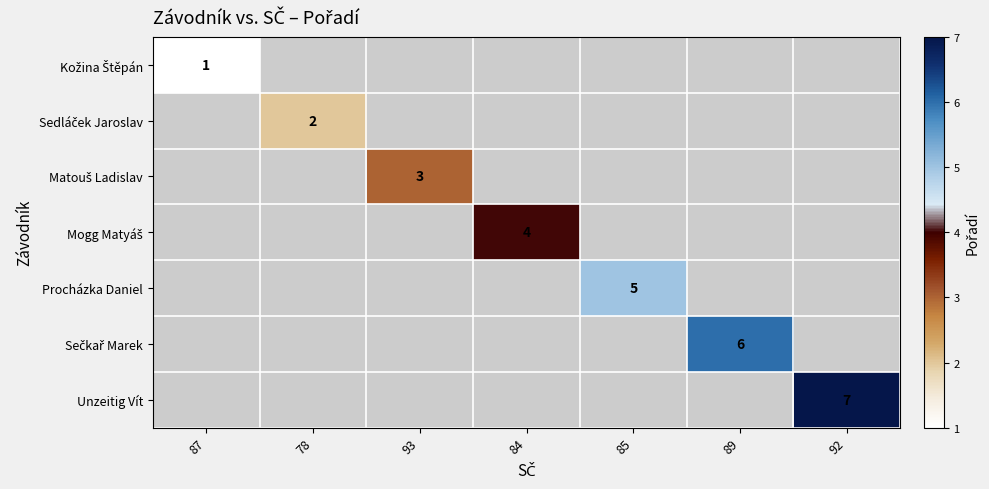

The Mogg Matyáš series shows 2 at 78. True or false?

False